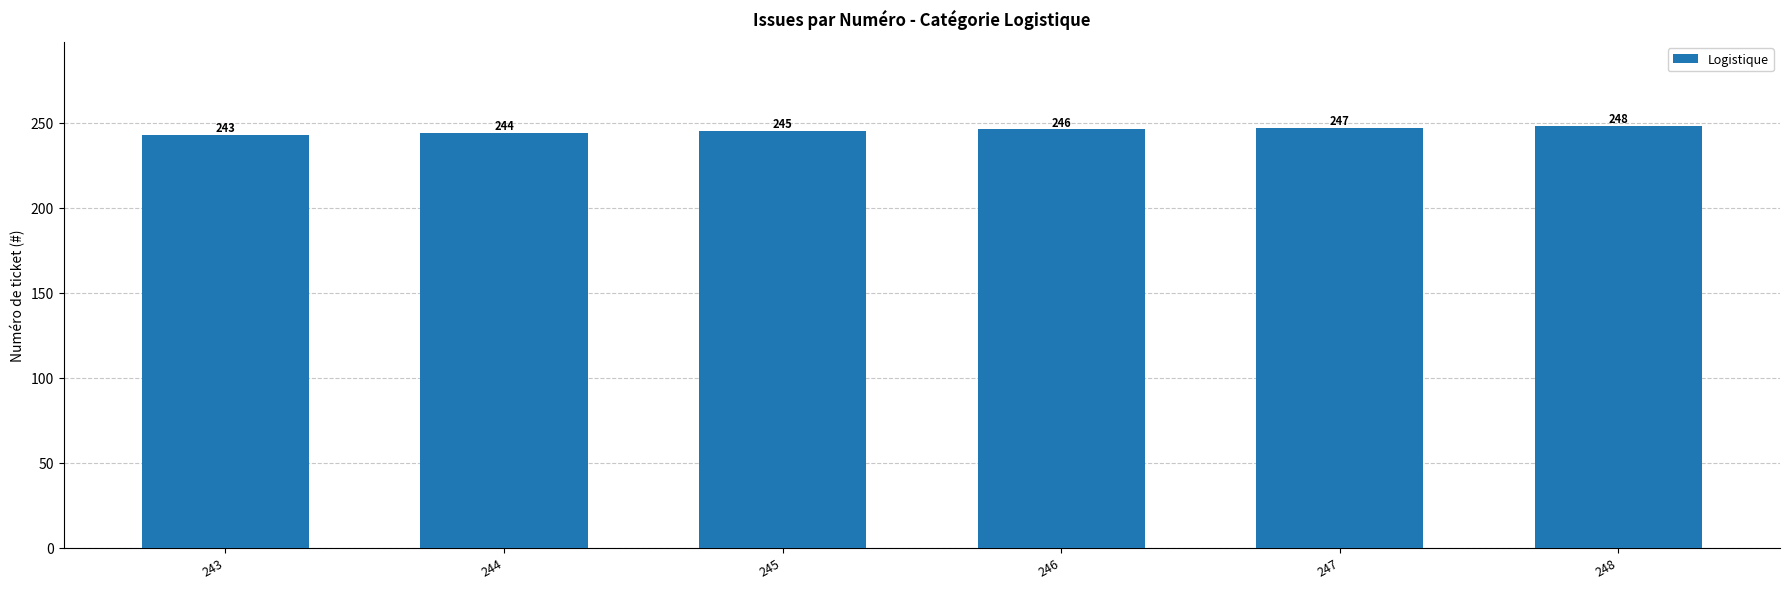

How many values are between 244 and 247?

4